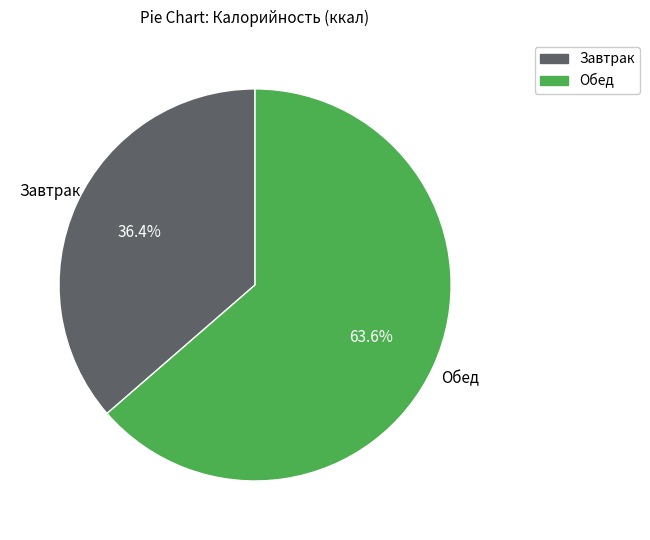

Rank the categories by value from highest to lowest.

Обед, Завтрак